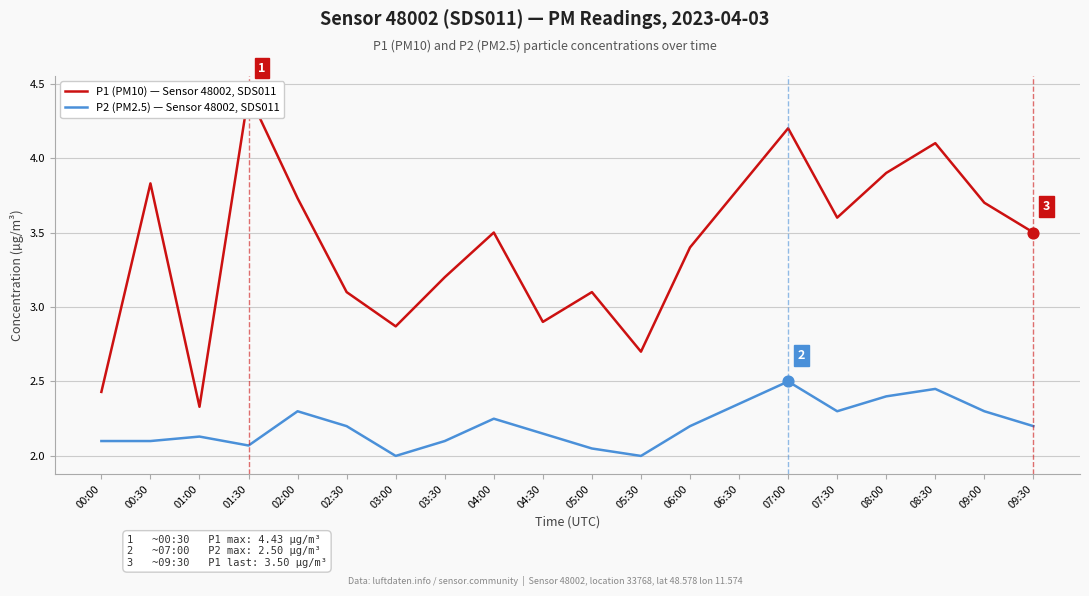

Which series has the largest total across all categories?

P1 (PM10) — Sensor 48002, SDS011